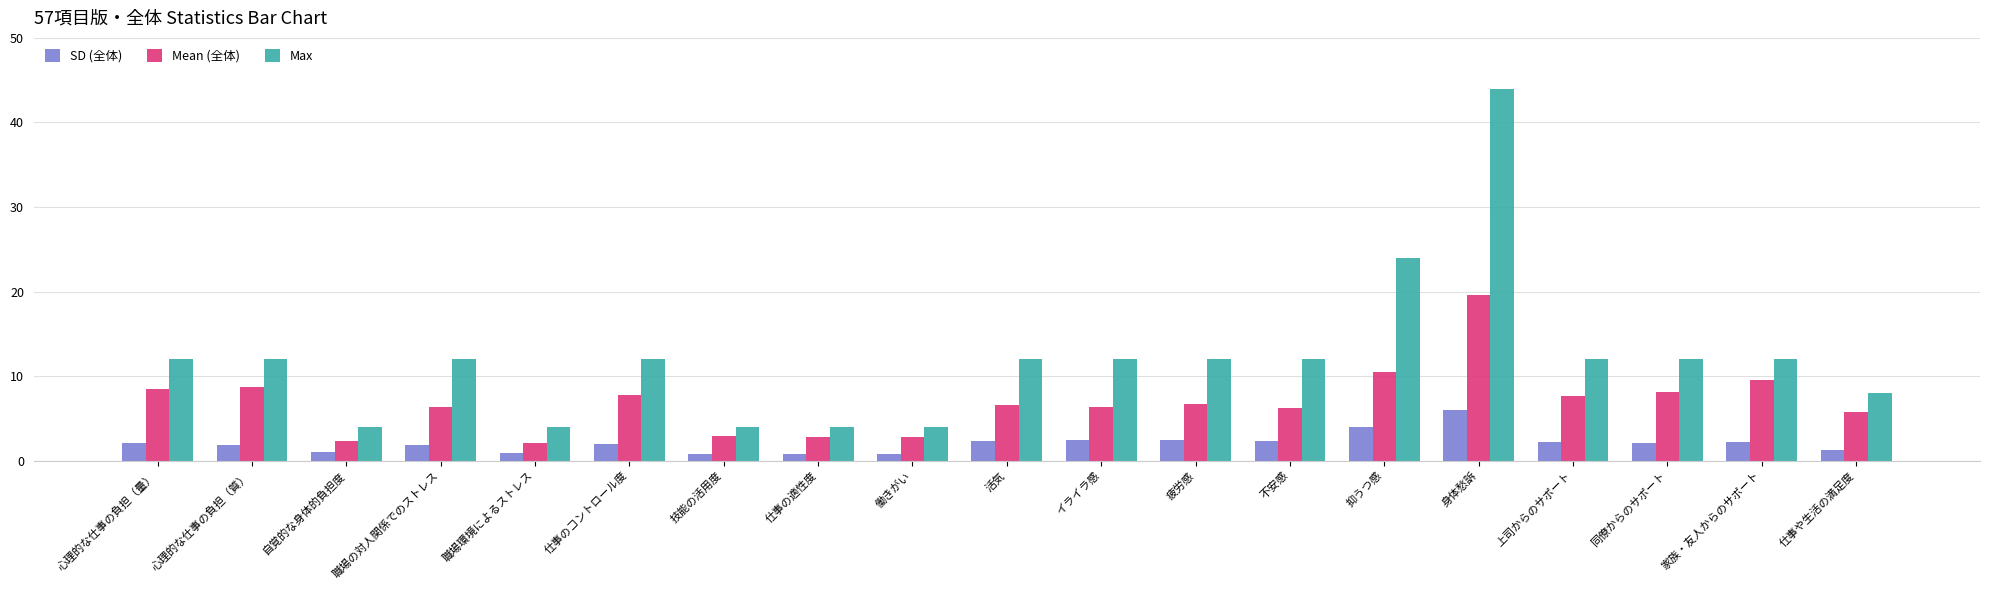

How many Max values are between 4 and 12?

17